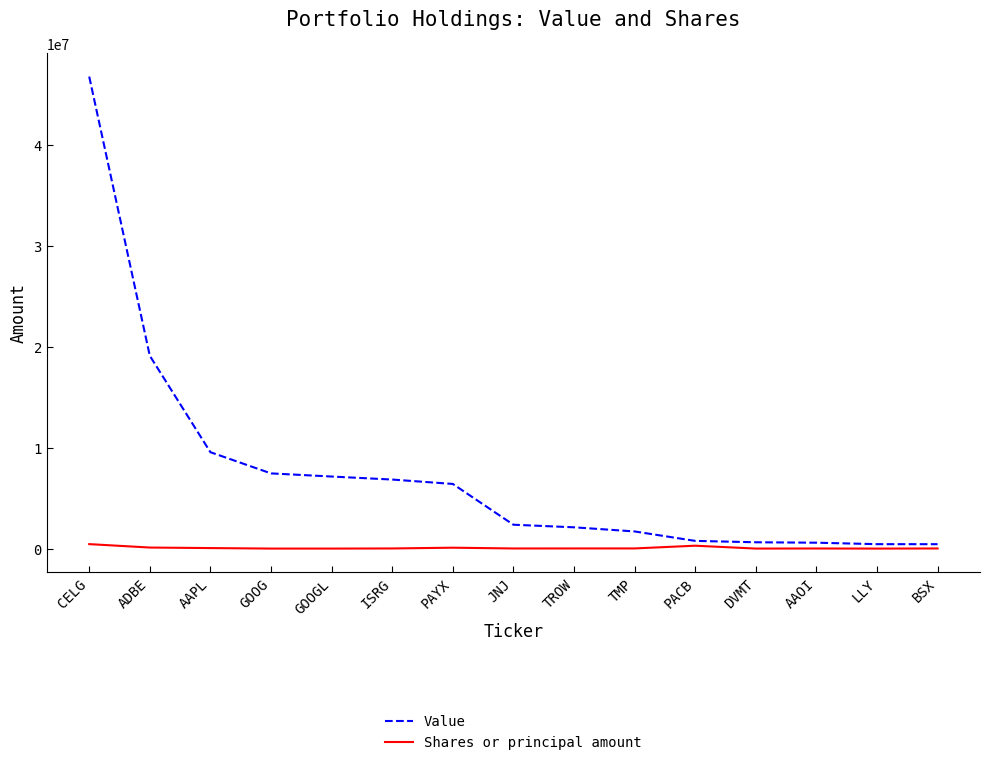

Which series has the widest spread of values?

Value